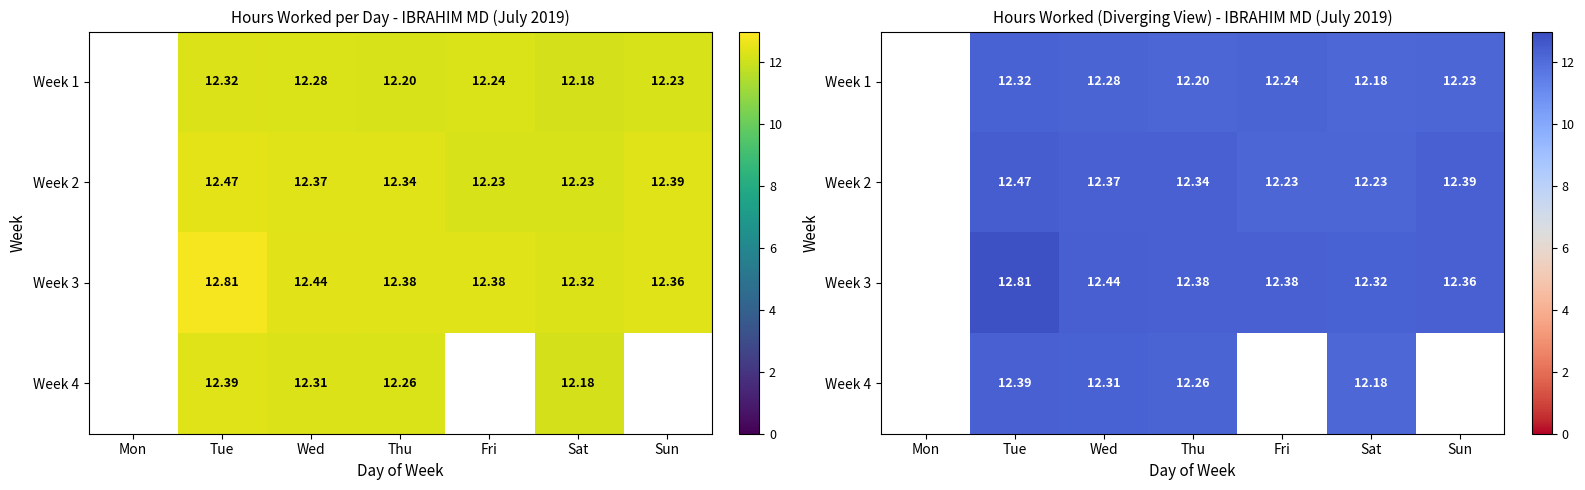

Which category has the lowest value across all series?

Mon